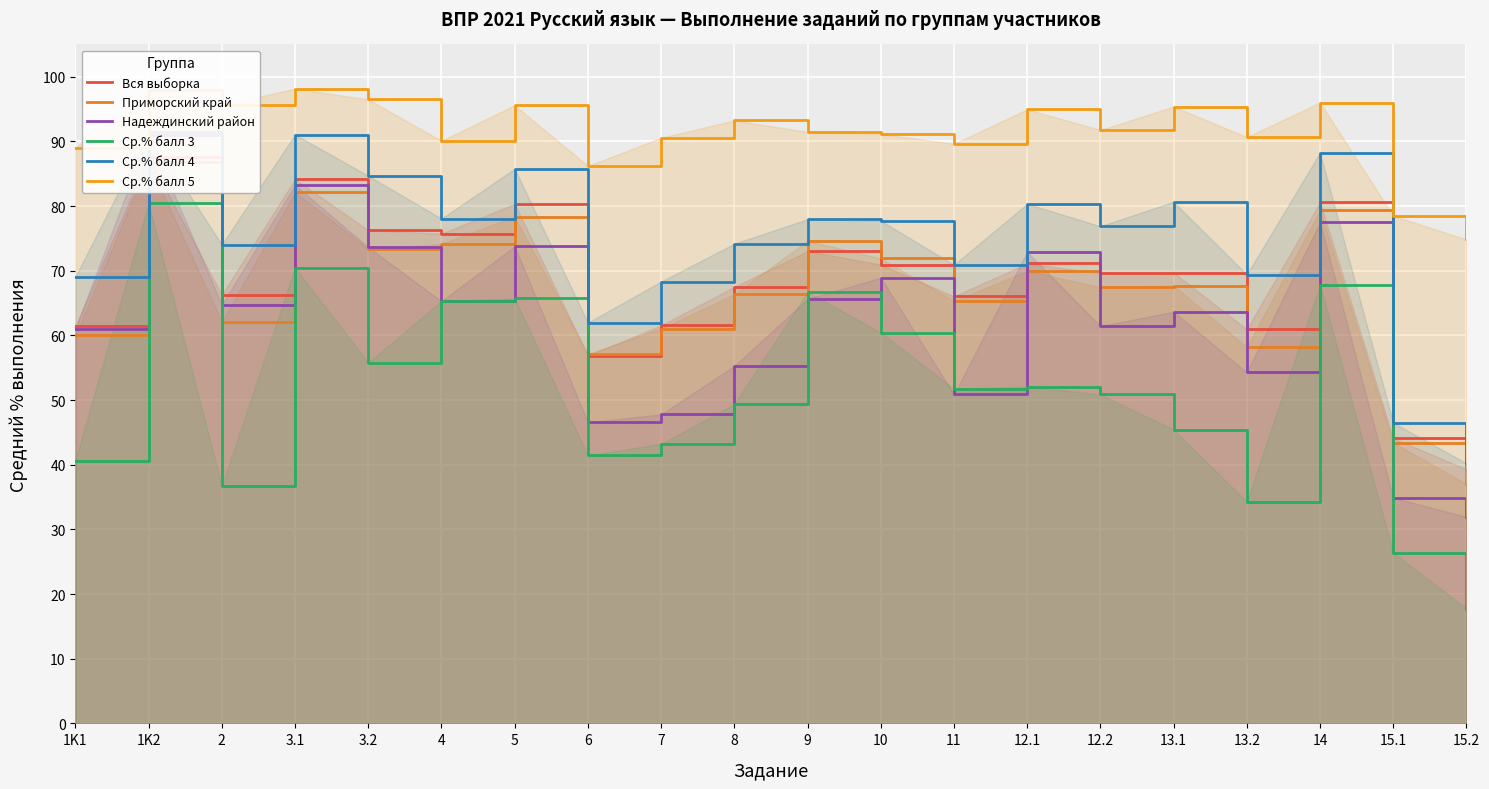

What are all the series names shown in the legend?

Вся выборка, Приморский край, Надеждинский район, Ср.% балл 3, Ср.% балл 4, Ср.% балл 5